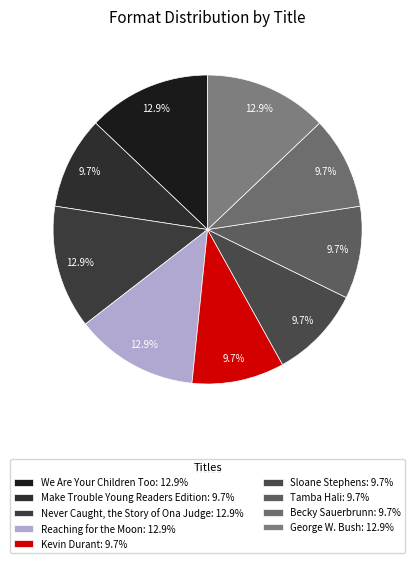

How many slices are in this pie chart?

9